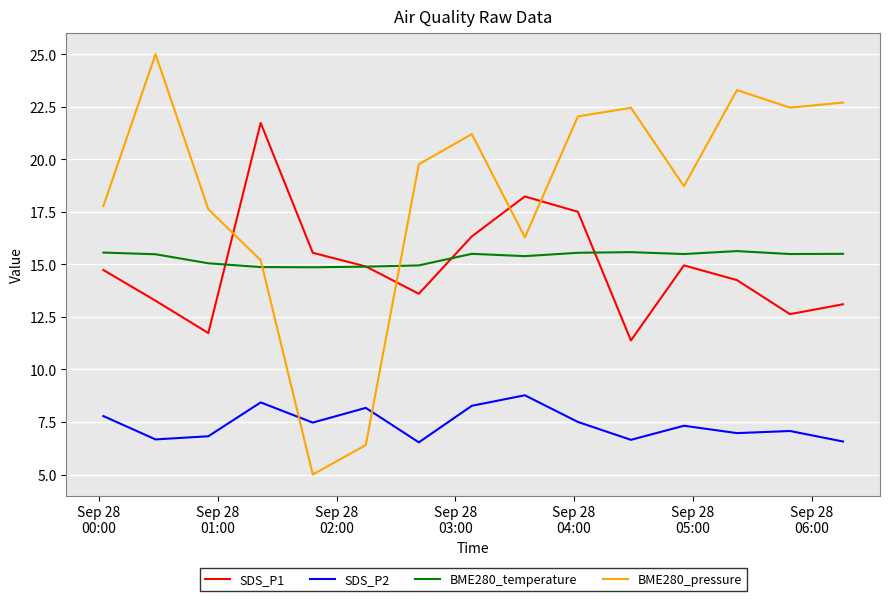

Rank the series by their maximum value, from highest to lowest.

BME280_pressure, SDS_P1, BME280_temperature, SDS_P2